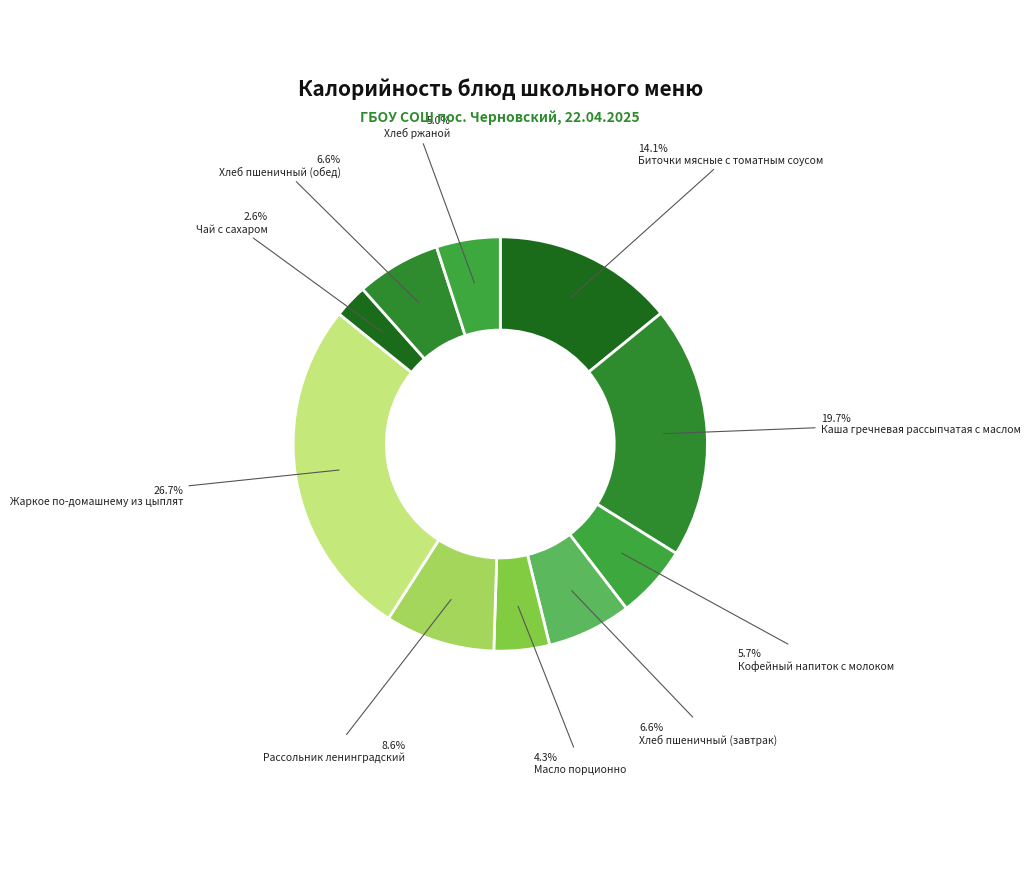

Count the number of slices in the pie.

10